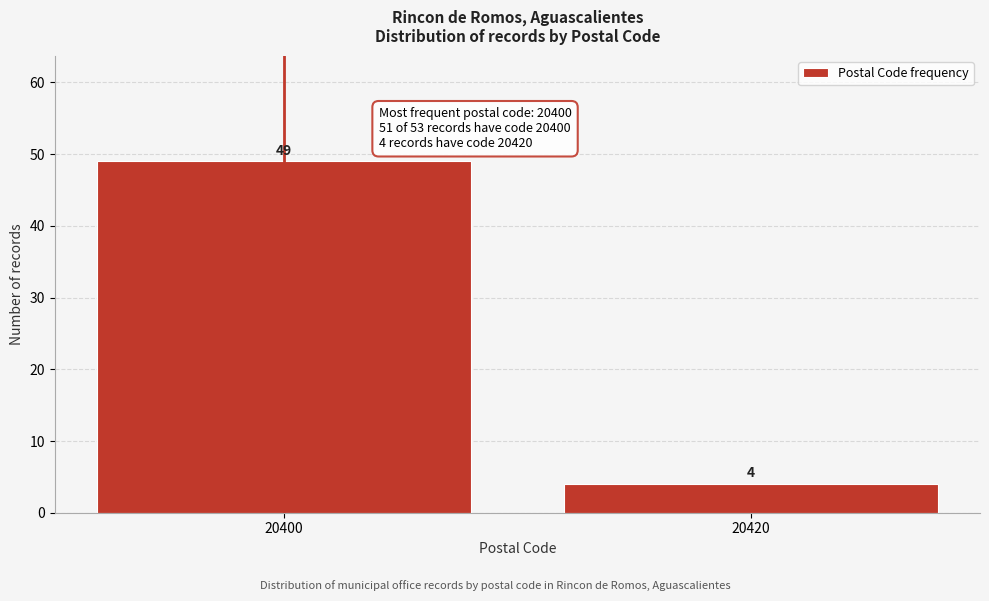

Reading left to right, transcribe all the data shown in this chart.

49	4